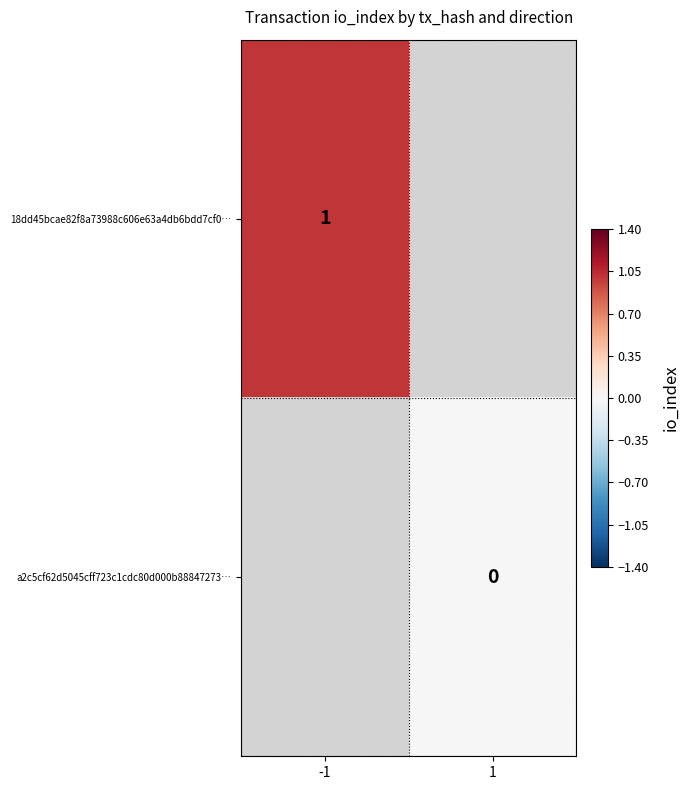

What is the lowest value of the 18dd45bcae82f8a73988c606e63a4db6bdd7cf0… series?

1.0